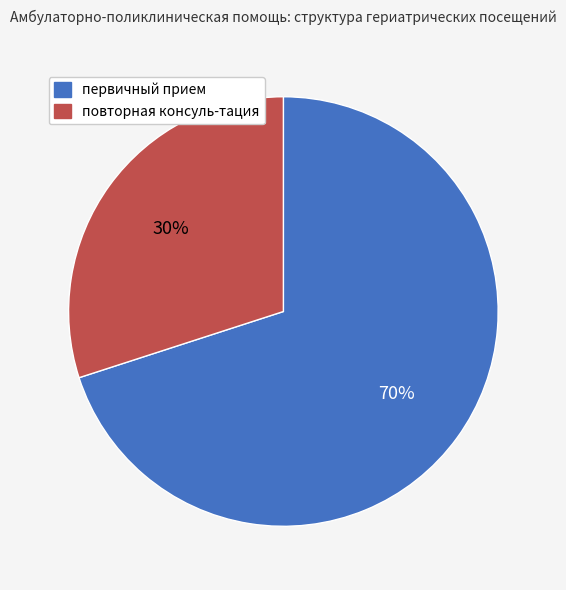

To the nearest percent, what is the average slice percentage?

50%